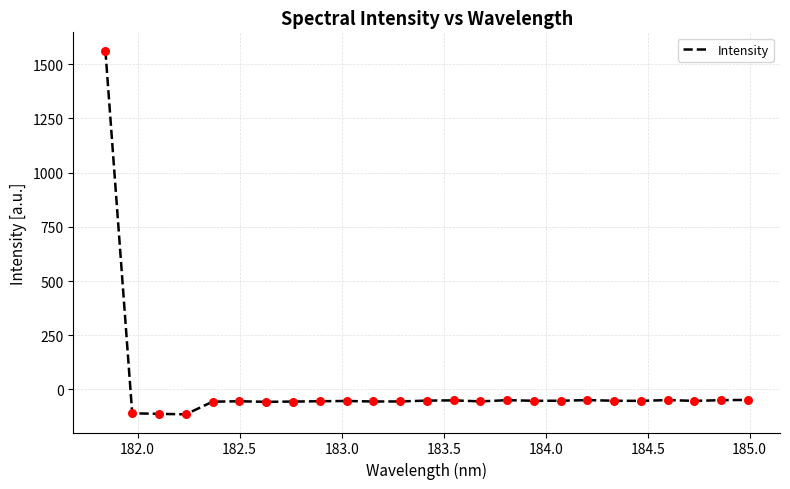

What is the greatest value displayed?

1563.3